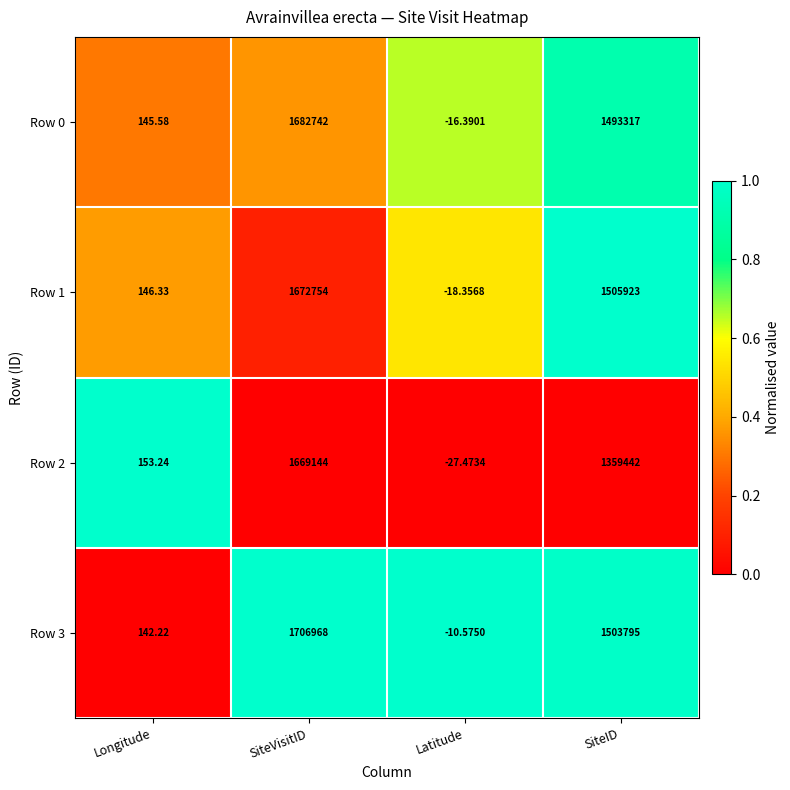

Which category has the lowest value across all series?

Latitude